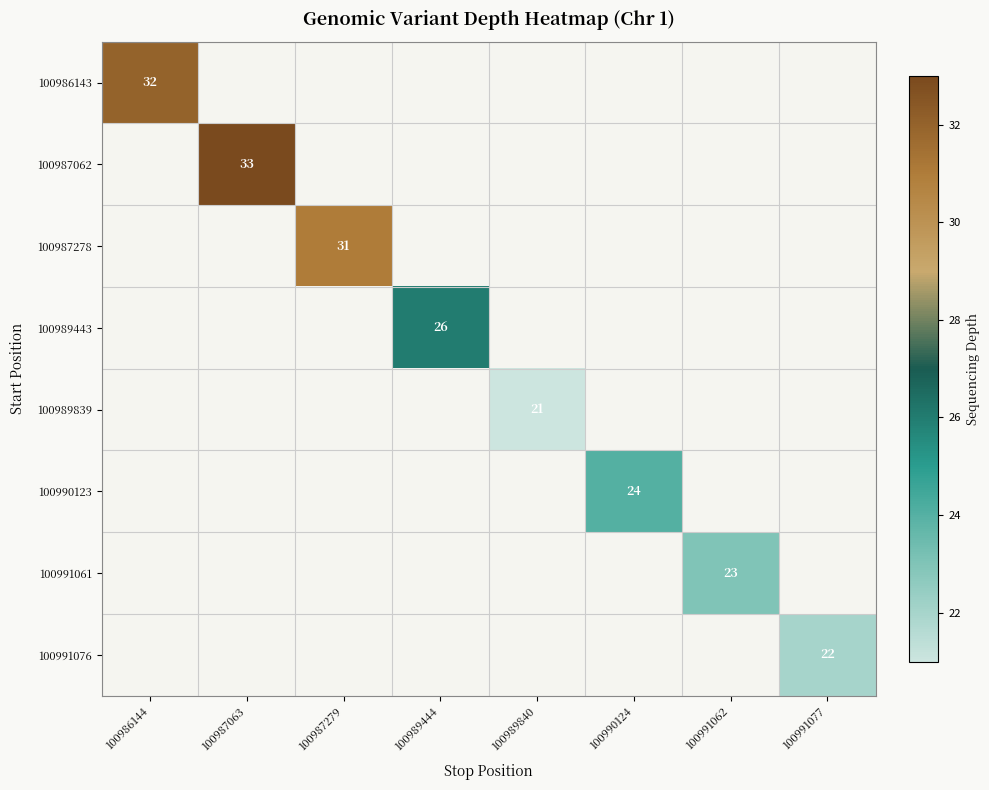

The value of 100987062 at 100987063 is 17. True or false?

False